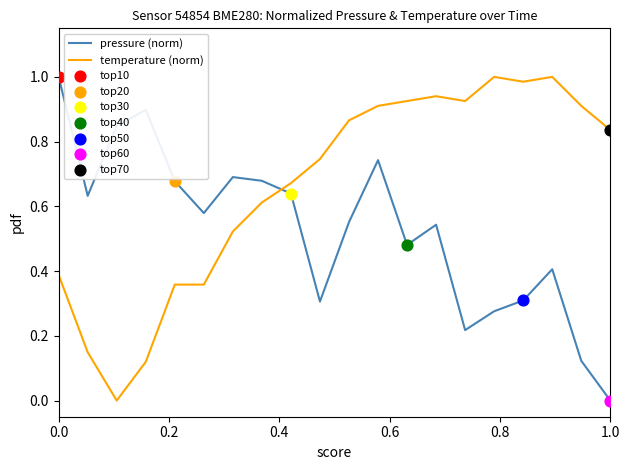

True or false: pressure (norm) and temperature (norm) cross at least once.

True